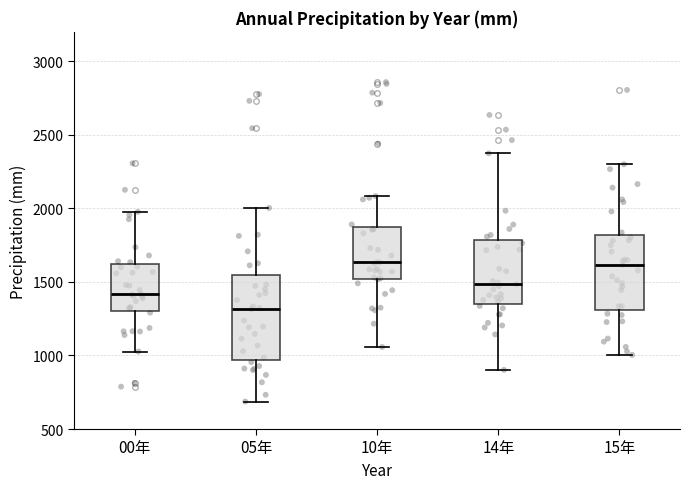

Reading left to right, read every box against the y-axis: the position of its median line, the range the box covers, and the ends of its whiskers. The values are not printed on the chart, so give them approximately, as read against the axis.

00年: median 1400, box 1300 to 1600, whiskers 1050 to 2000
05年: median 1300, box 950 to 1550, whiskers 700 to 2000
10年: median 1650, box 1500 to 1850, whiskers 1050 to 2100
14年: median 1500, box 1350 to 1800, whiskers 900 to 2350
15年: median 1600, box 1300 to 1800, whiskers 1000 to 2300